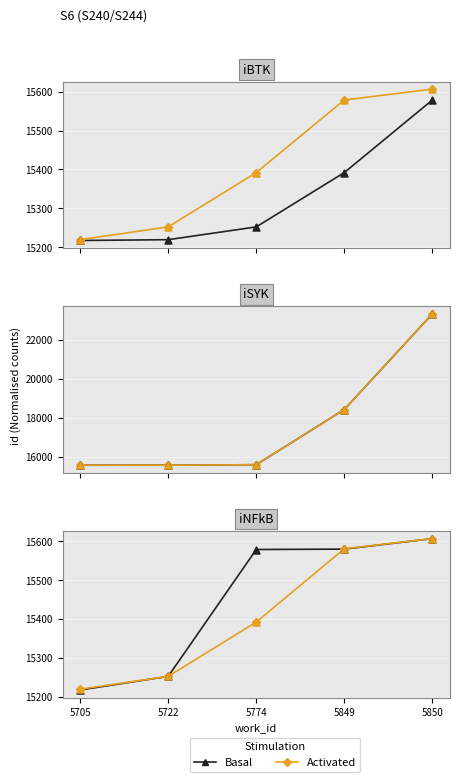

At how many categories does at least one series exceed 15266?

3